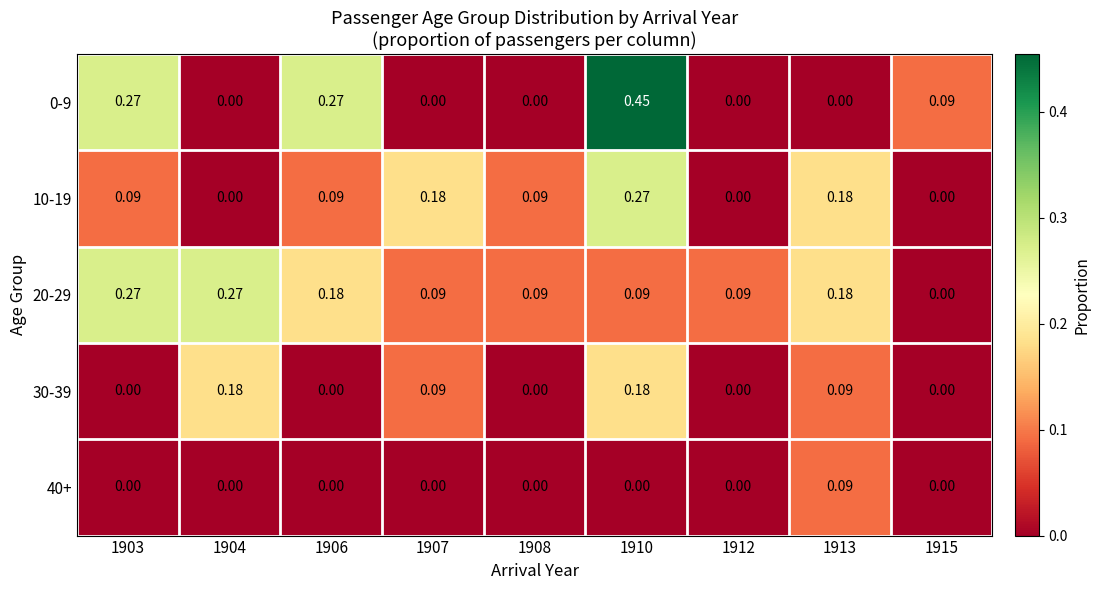

List the series in order of their overall mean, highest first.

20-29, 0-9, 10-19, 30-39, 40+